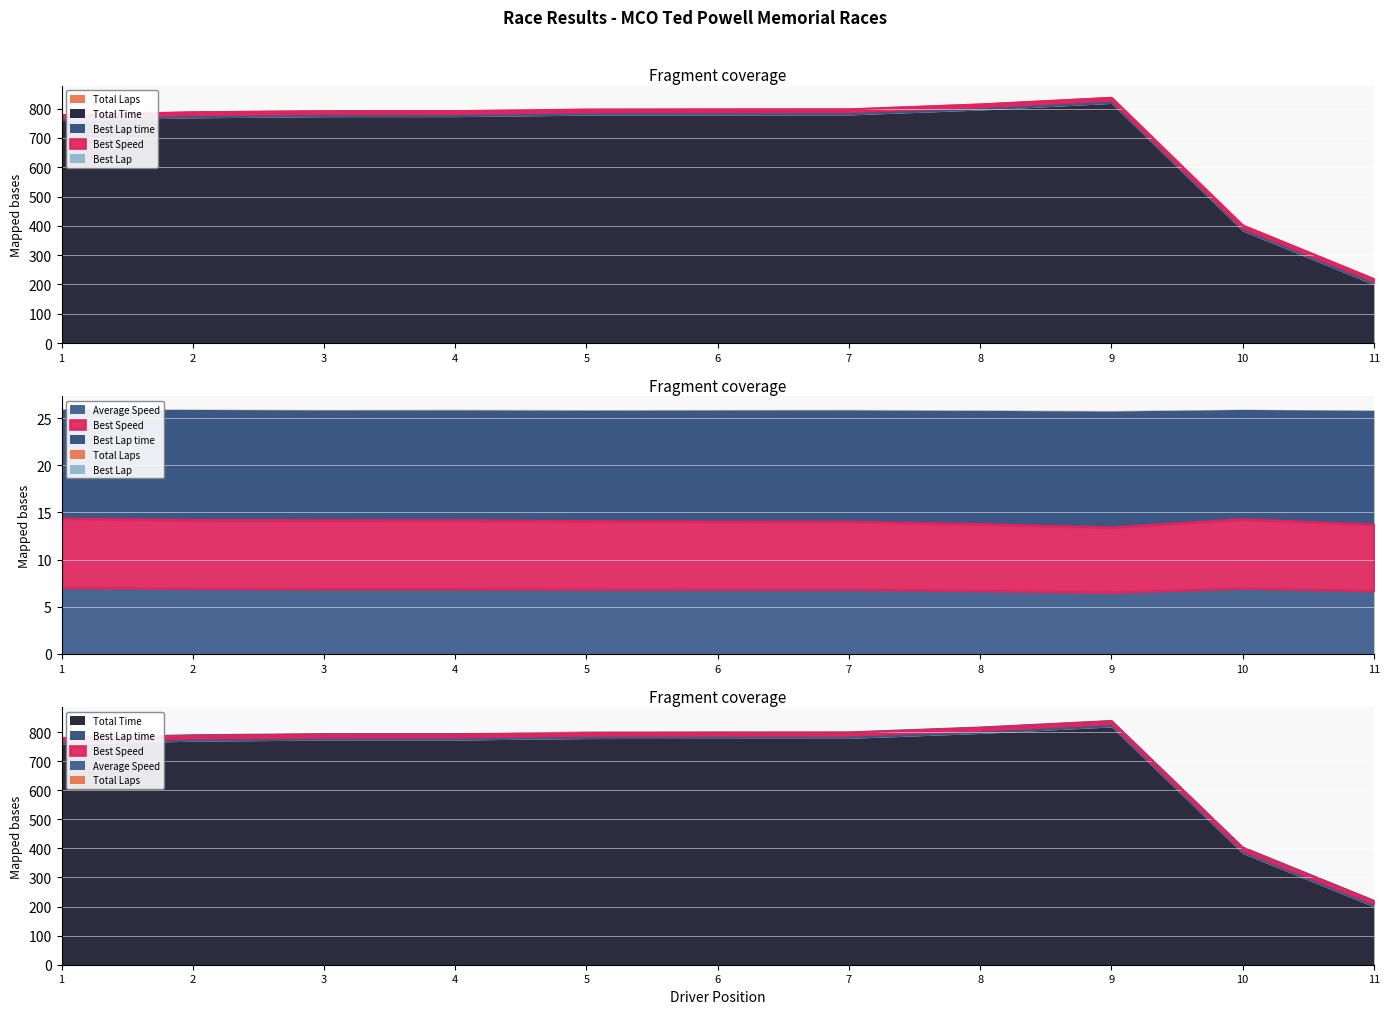

How many values in the Best Lap time series exceed 14?

8